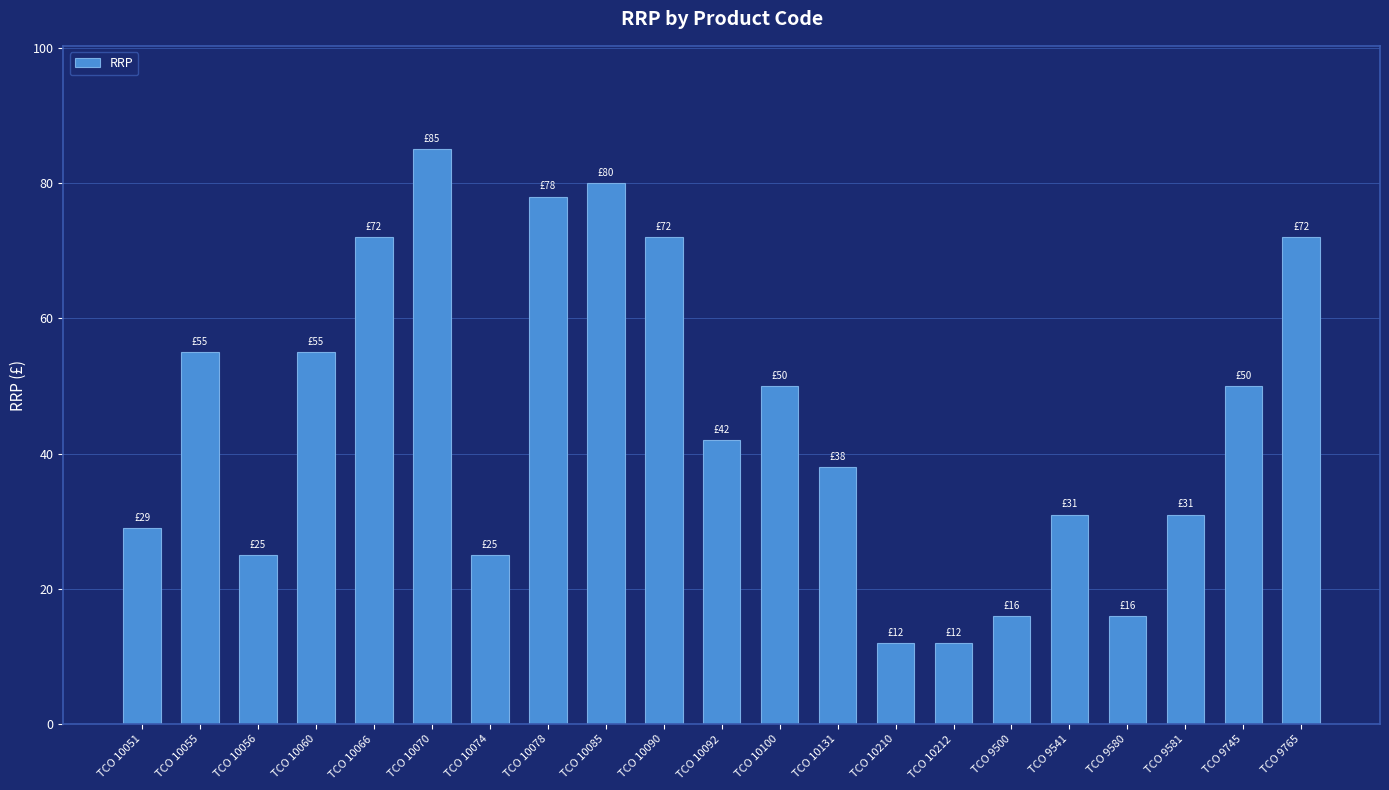

What is the difference between the maximum and minimum values?

73